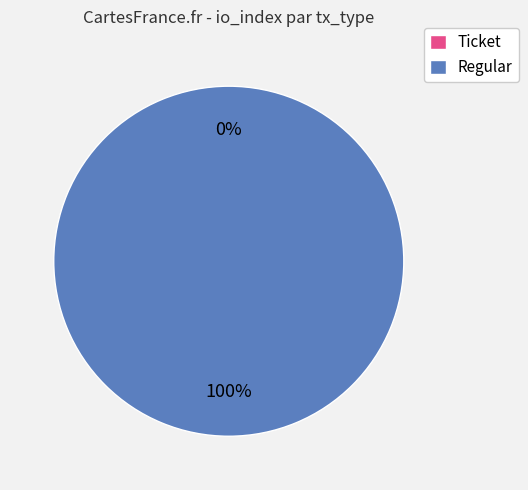

How much of the chart is everything except Ticket?

100.0%